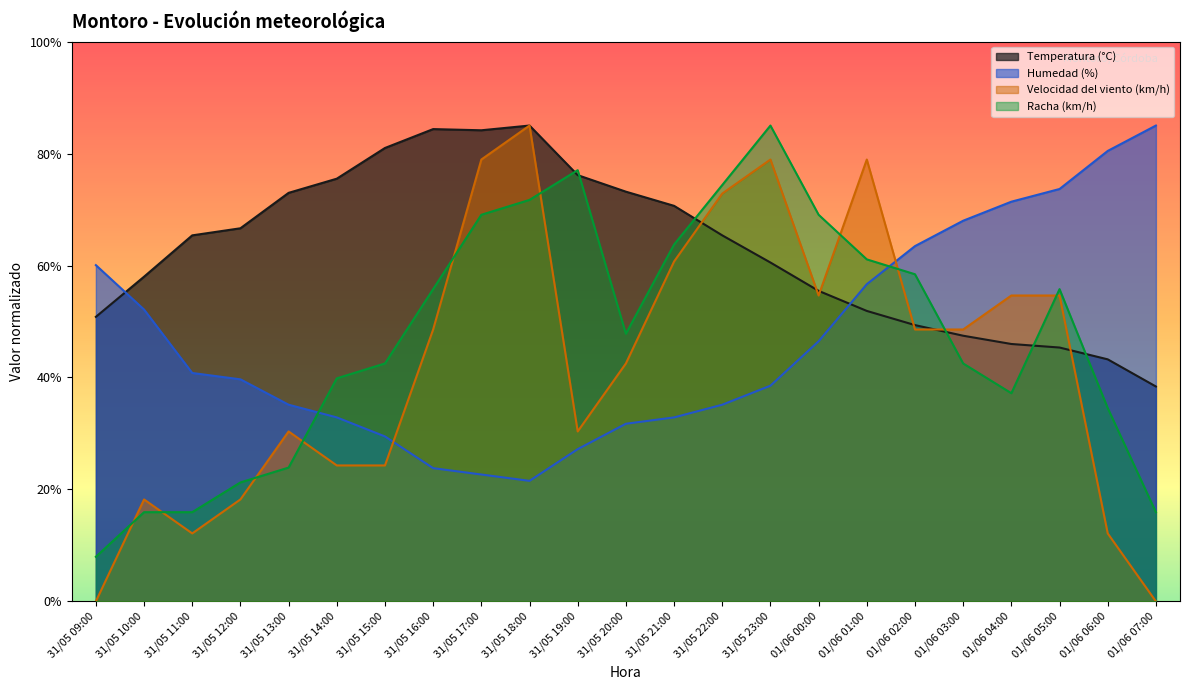

What is the spread (max minus min) of values at 31/05 13:00?

49.1